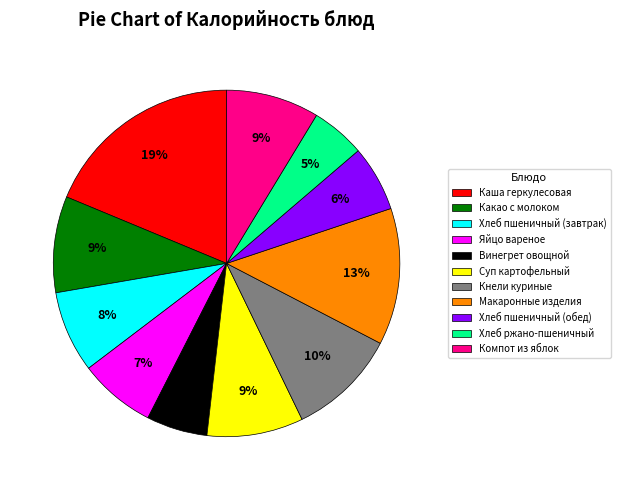

To the nearest percent, what percentage of the pie is Кнели куриные?

10%